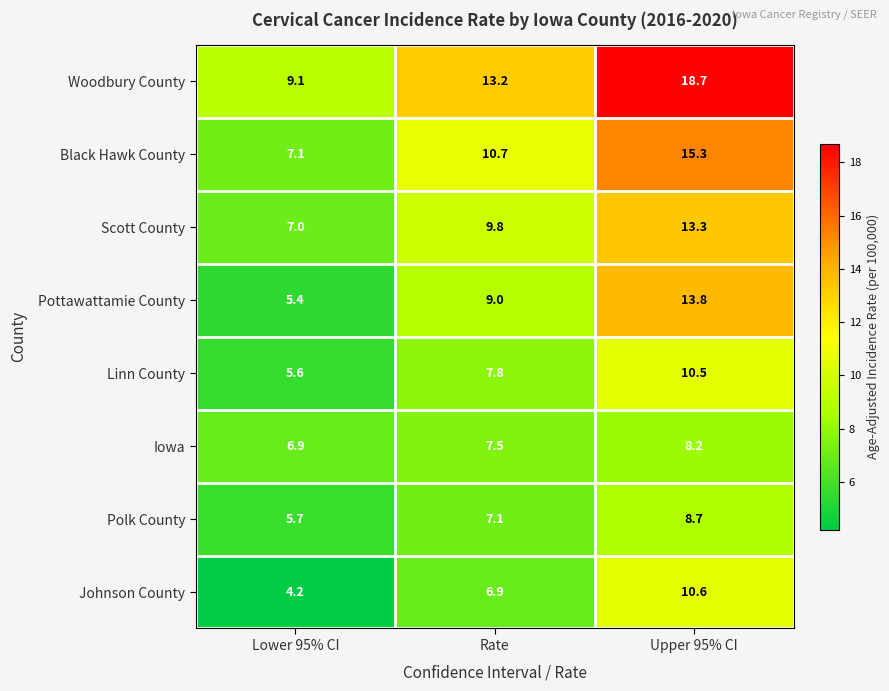

What is the spread (max minus min) of values at Upper 95% CI?

10.5